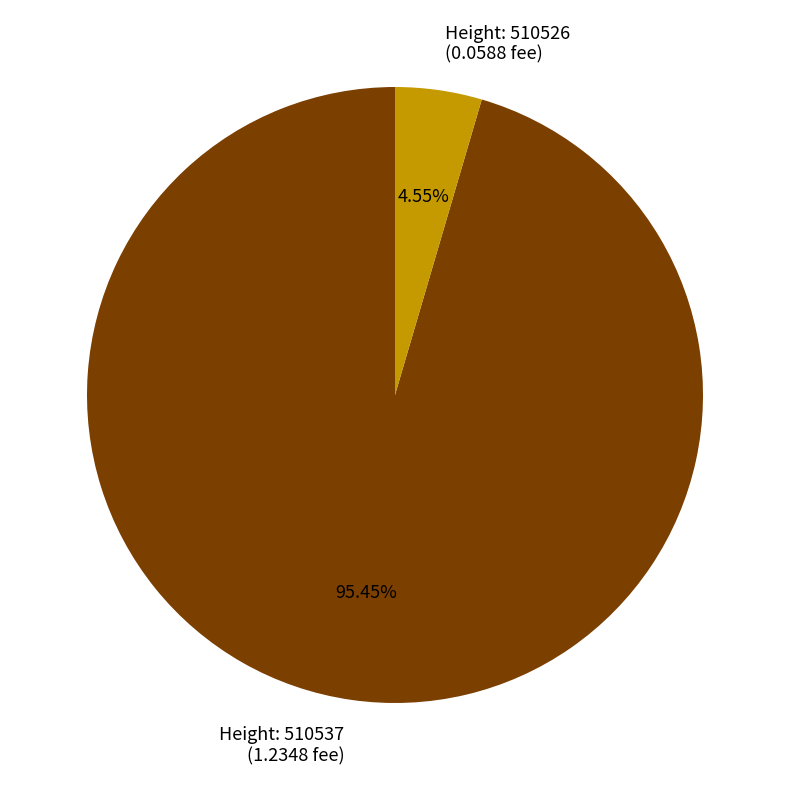

Does any single category account for the majority?

Yes